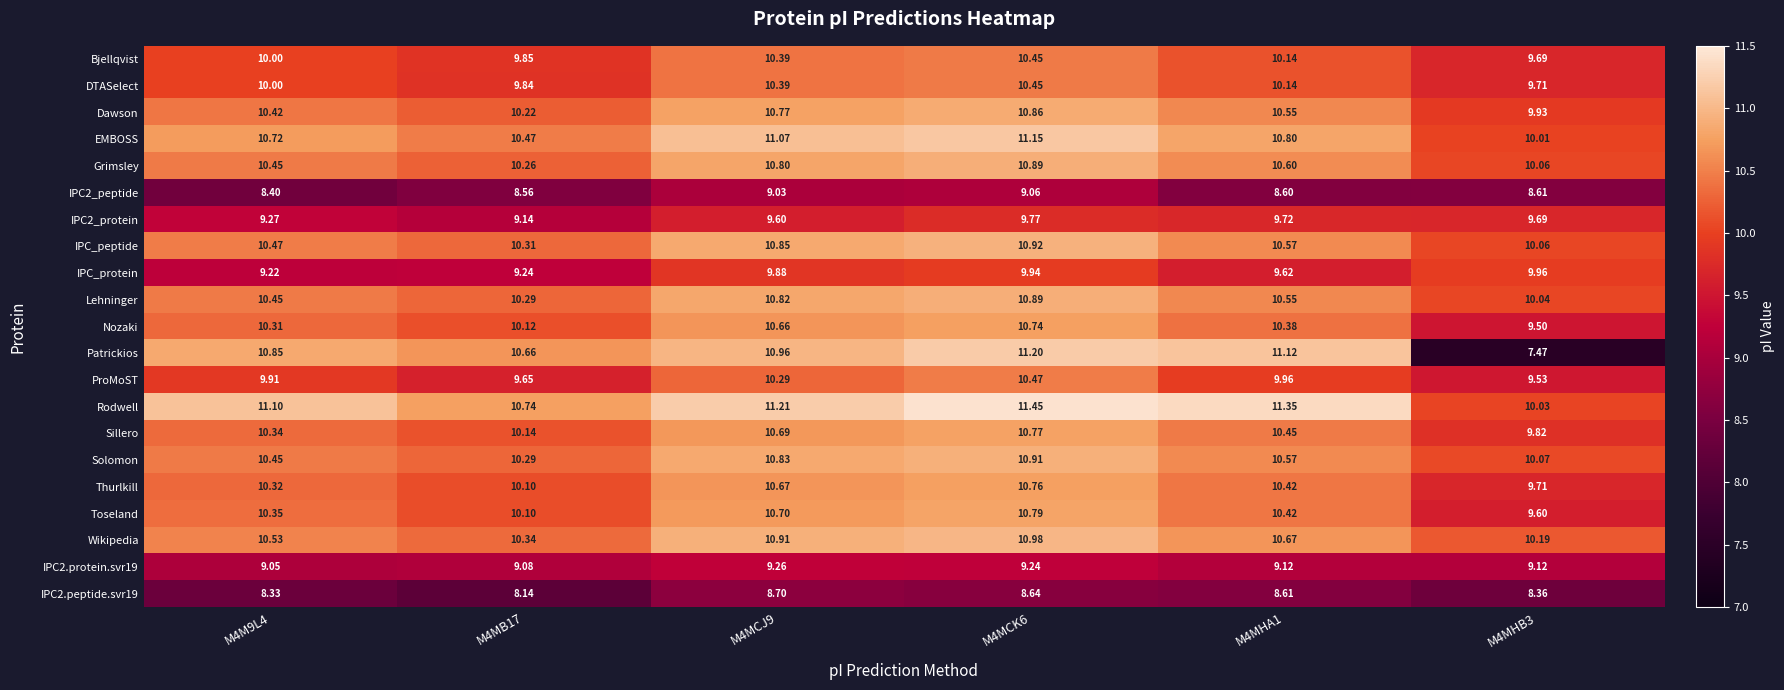

Which series has the largest total across all categories?

Rodwell